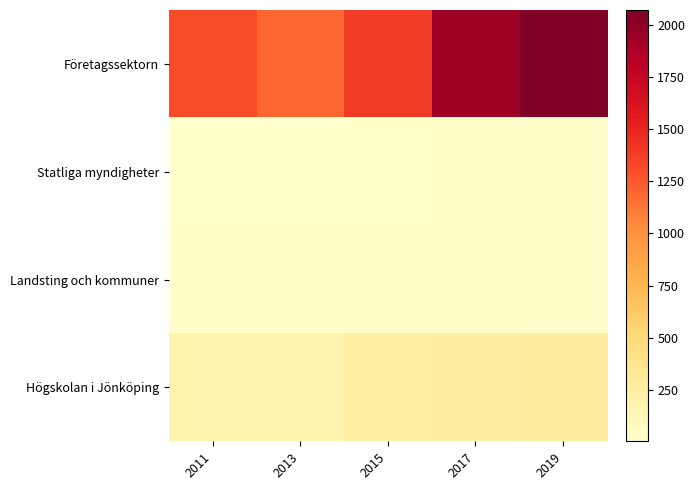

Which has a higher value, 2013 or 2017?

2017